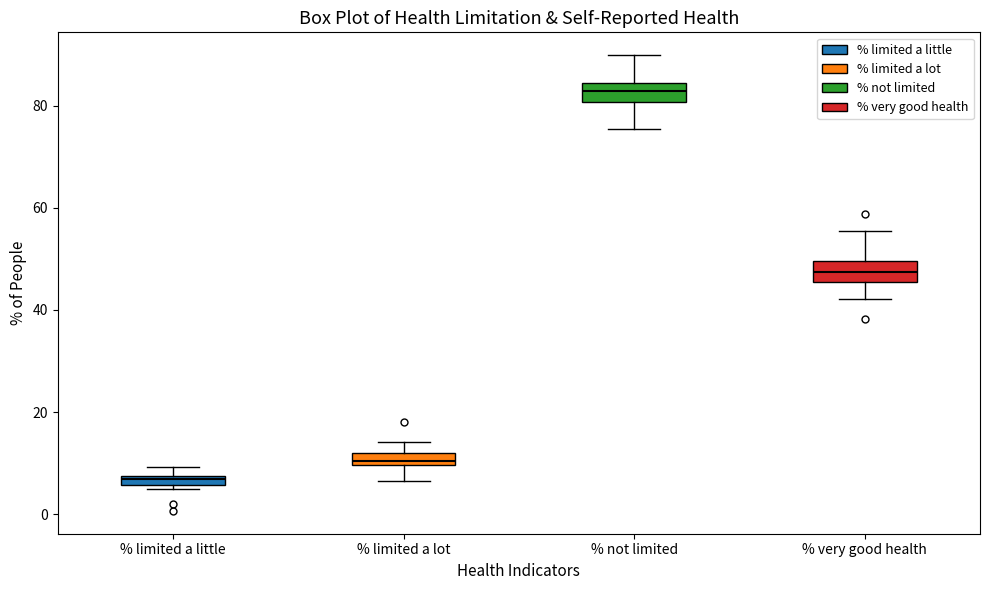

Where is the upper edge of the box for % limited a little on the y-axis? The values are not printed on the chart, so give them approximately, as read against the axis.

8